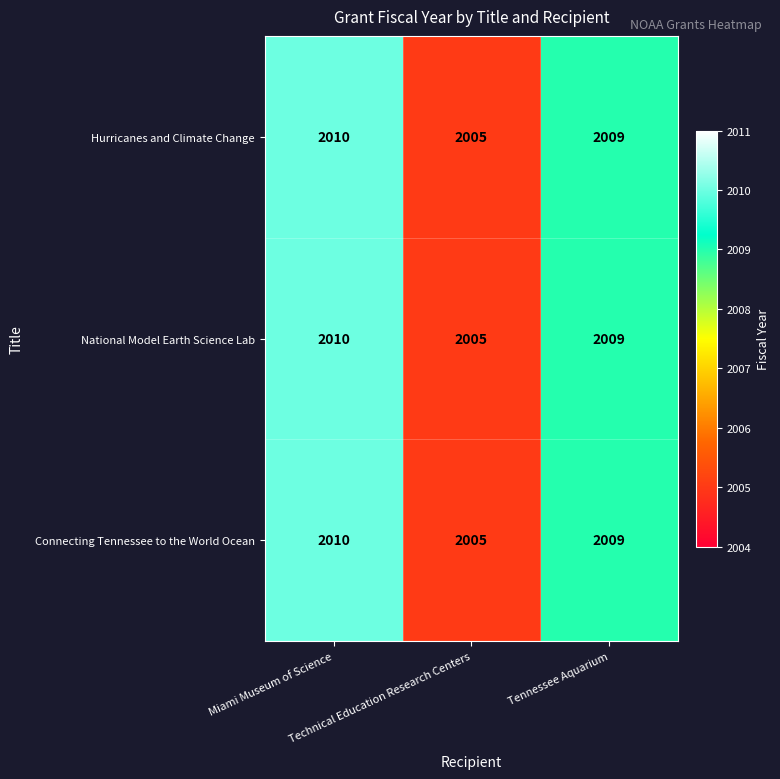

What is the difference between the maximum and minimum values in the National Model Earth Science Lab series?

5